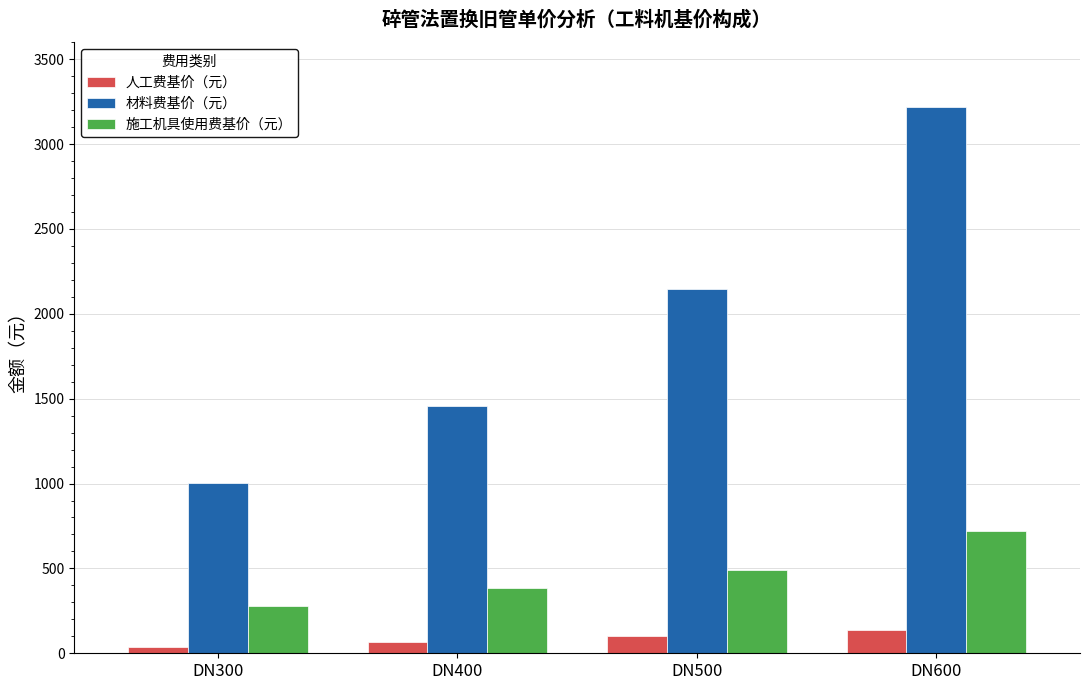

Reading left to right, list all the values displayed in this chart.

人工费基价（元）: DN300=34.3	DN400=68.4	DN500=102.6	DN600=137.0
材料费基价（元）: DN300=1003.0	DN400=1457.2	DN500=2145.4	DN600=3219.8
施工机具使用费基价（元）: DN300=278.8	DN400=385.3	DN500=491.7	DN600=721.7